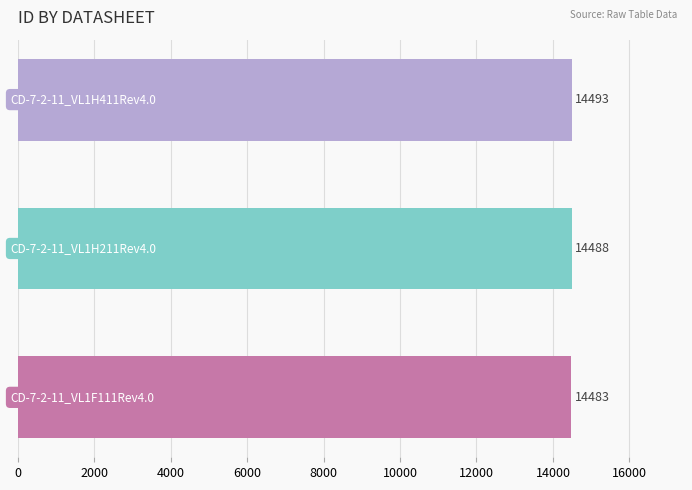

What is the difference between the maximum and minimum values?

10